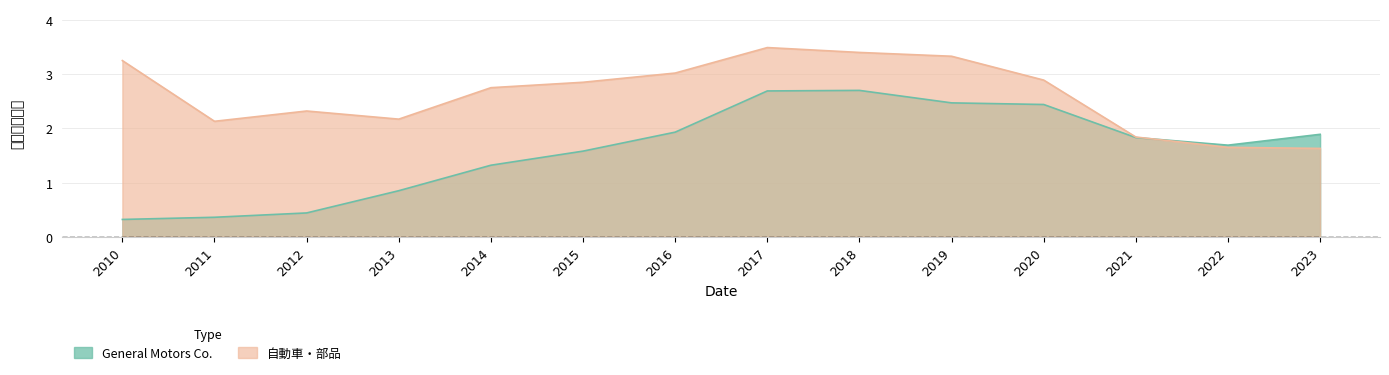

Reading left to right, extract all data points from this chart.

General Motors Co.: 0.3	0.4	0.4	0.8	1.3	1.6	1.9	2.7	2.7	2.5	2.4	1.8	1.7	1.9
自動車・部品: 3.2	2.1	2.3	2.2	2.8	2.9	3.0	3.5	3.4	3.3	2.9	1.8	1.6	1.6